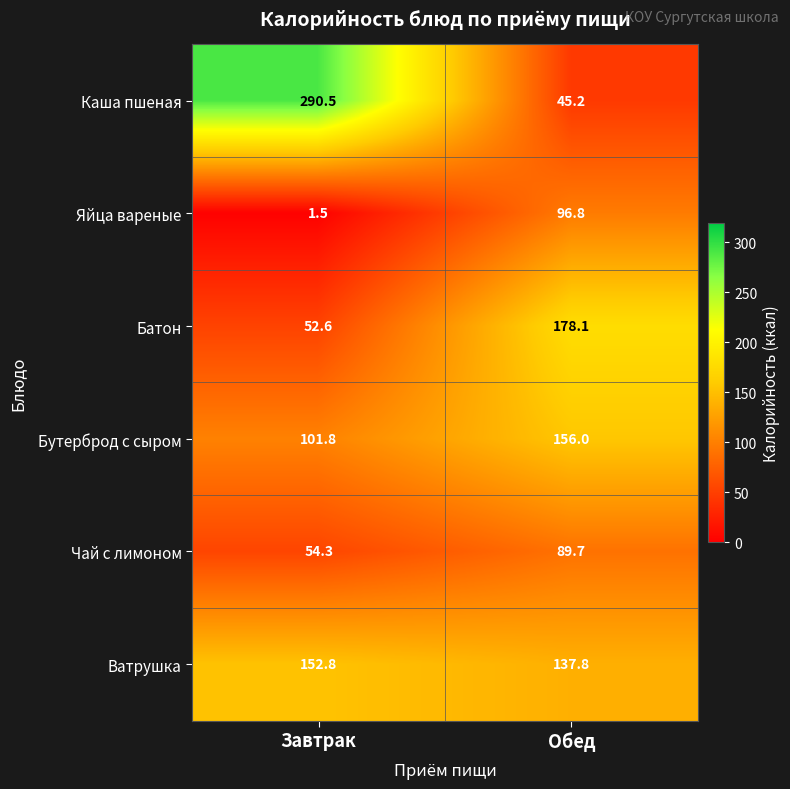

Which series has the largest range (max minus min)?

Каша пшеная